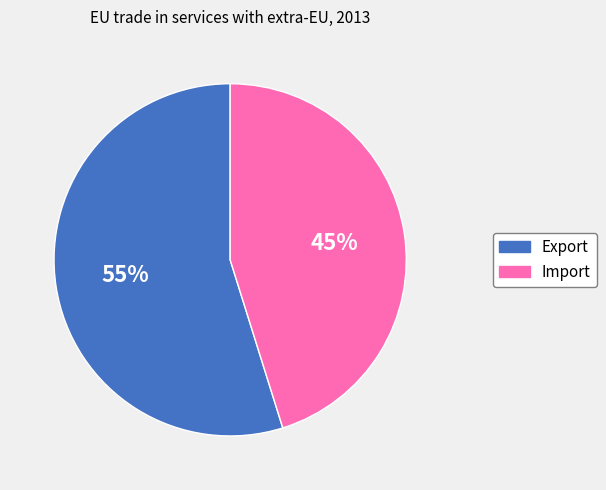

Which slice is the largest?

Export